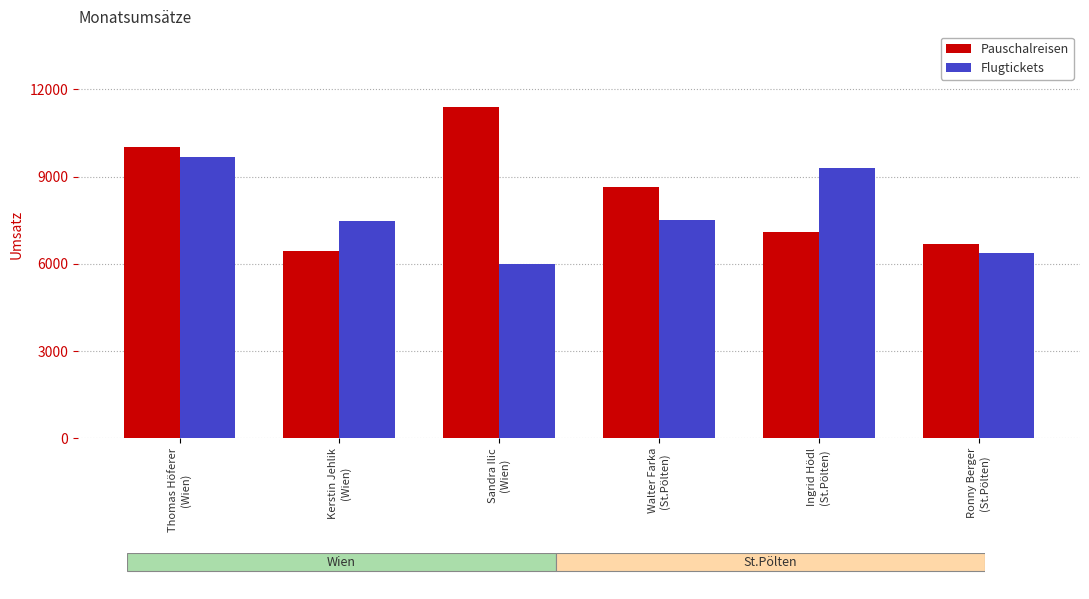

Is it true that Pauschalreisen equals 10137.9 at Ronny Berger
(St.Pölten)?

False